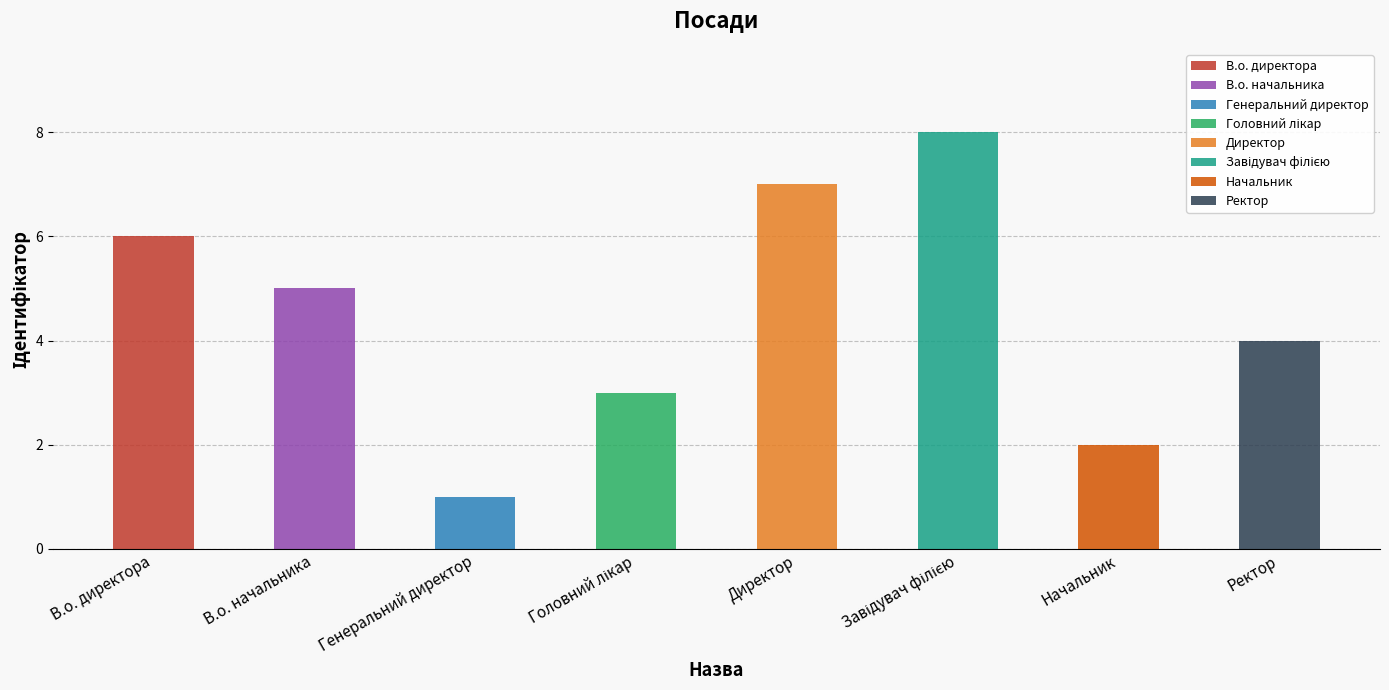

Which category has the lowest value across all series?

Генеральний директор